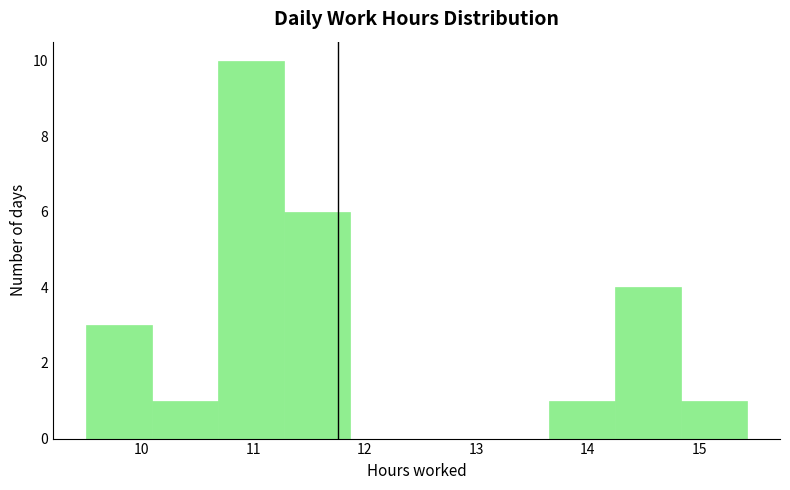

Over which range of the x-axis is the bar tallest?

10.7 to 11.3